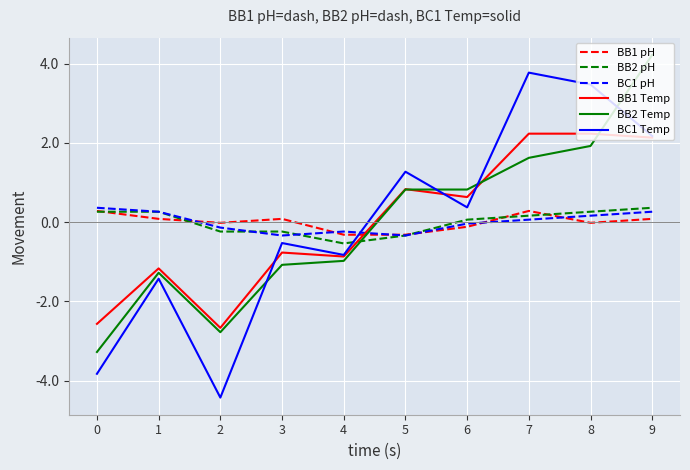

Is the value of BC1 Temp at 8 greater than the value of BB1 pH at 6?

Yes